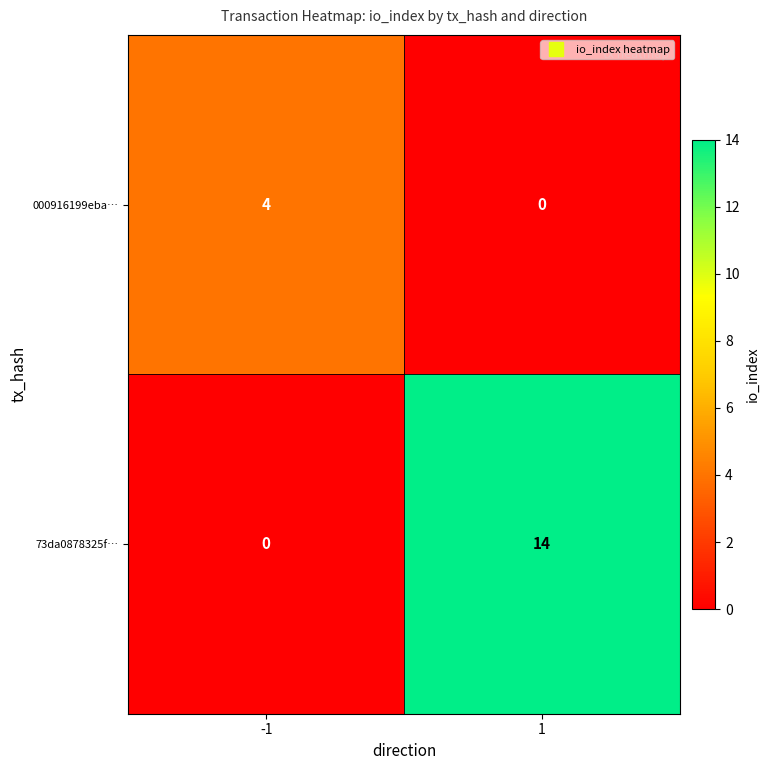

What is the sum of all 000916199eba… values?

4